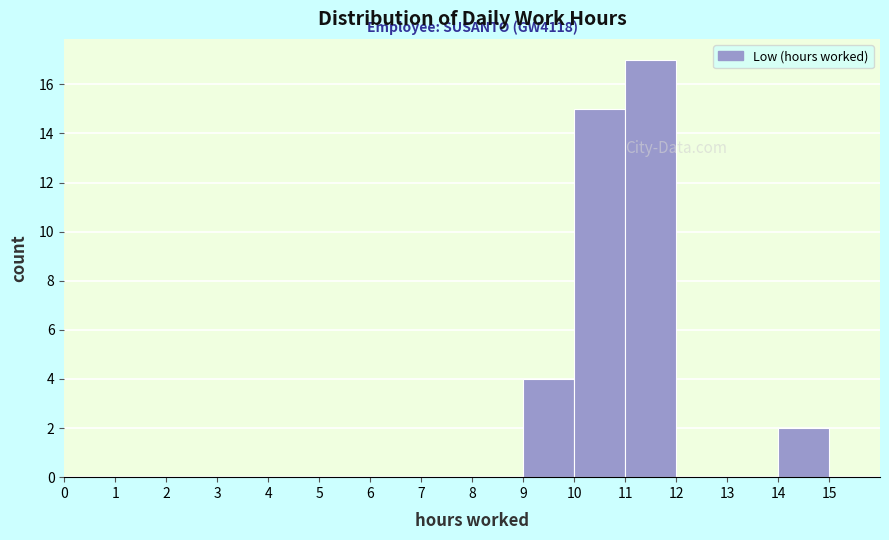

Which range on the x-axis has the tallest bar?

11 to 12